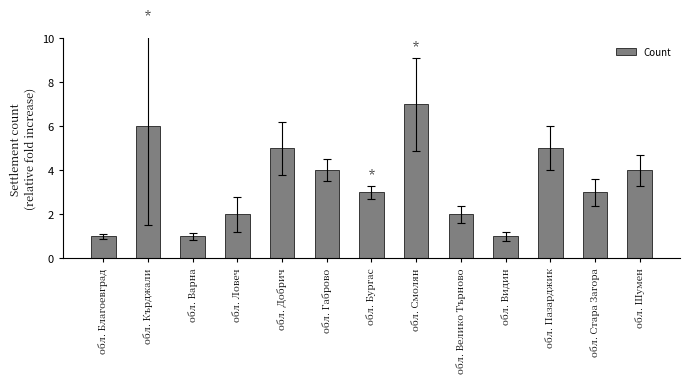

True or false: the data shows 1 at обл. Велико Търново.

False